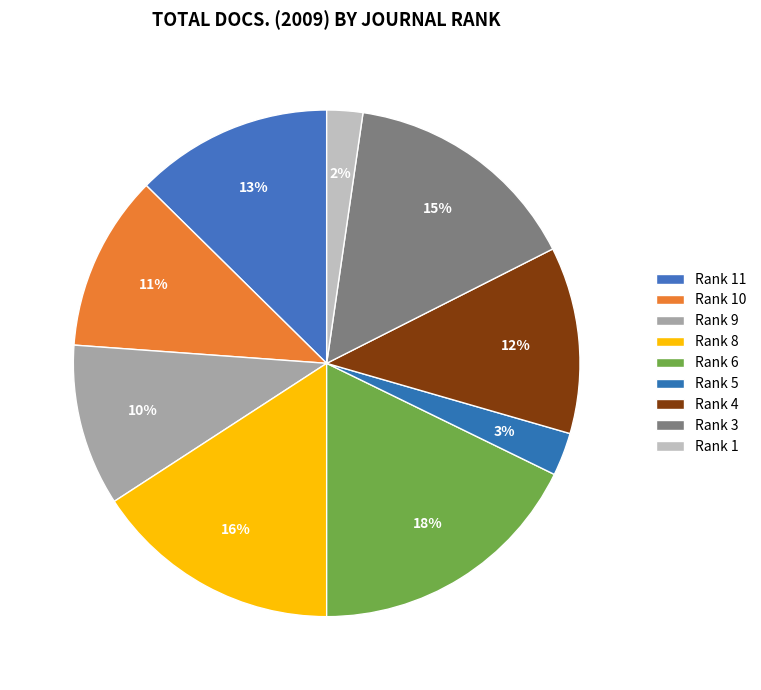

Which slice is the largest?

Rank 6